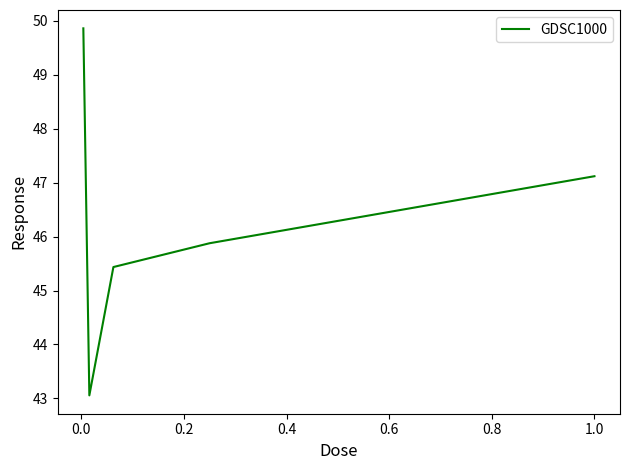

What is the minimum value shown in the chart?

43.1